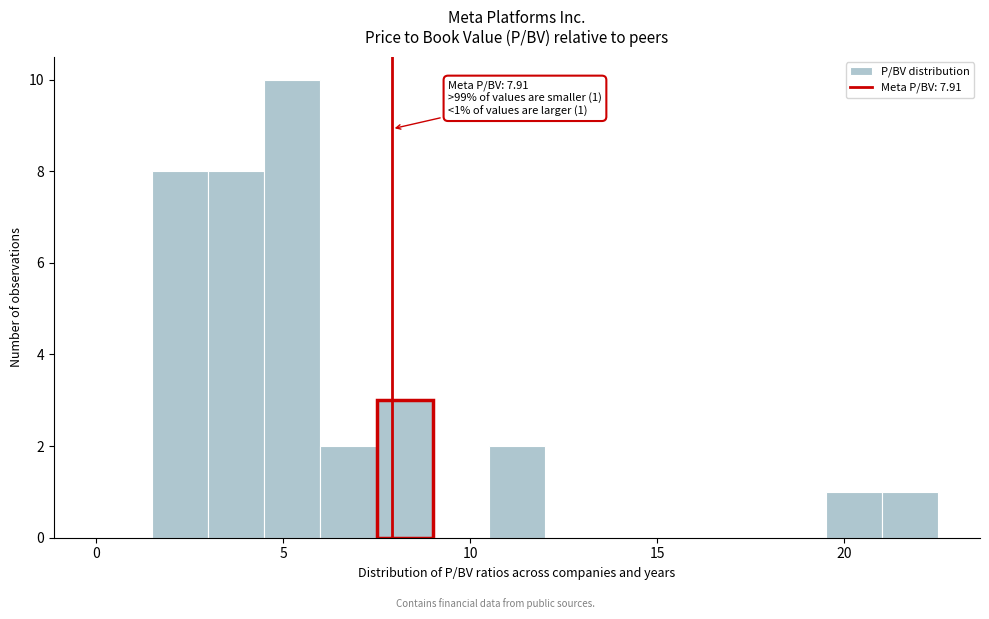

Read against the x-axis, roughly where is the centre of the tallest bar?

5.5